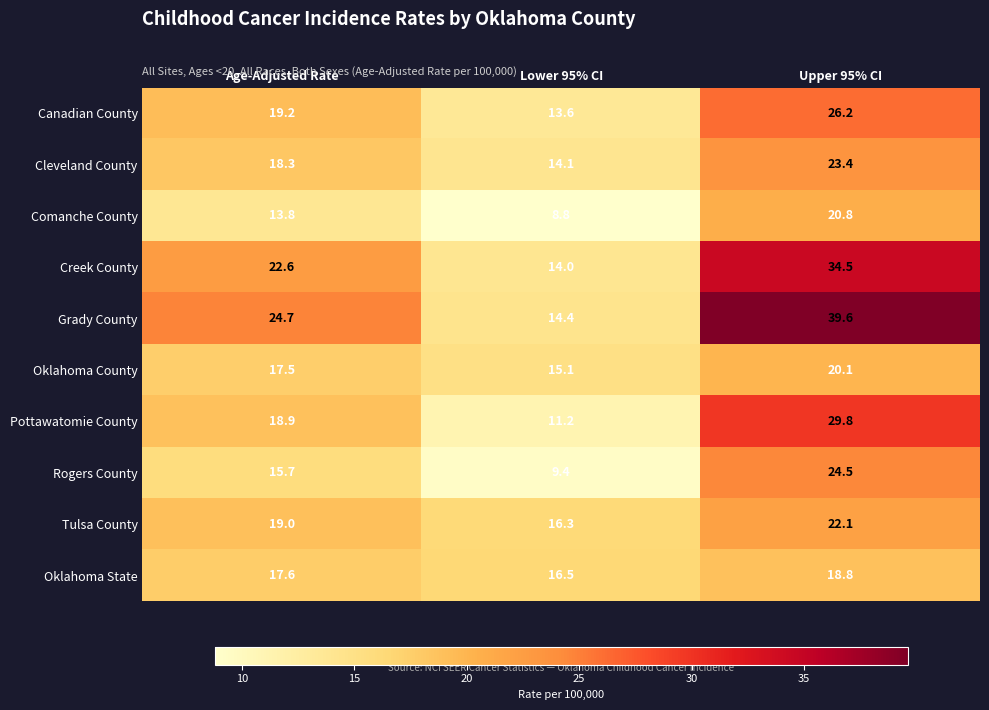

What is the difference between the highest and lowest values at Age-Adjusted Rate?

10.9